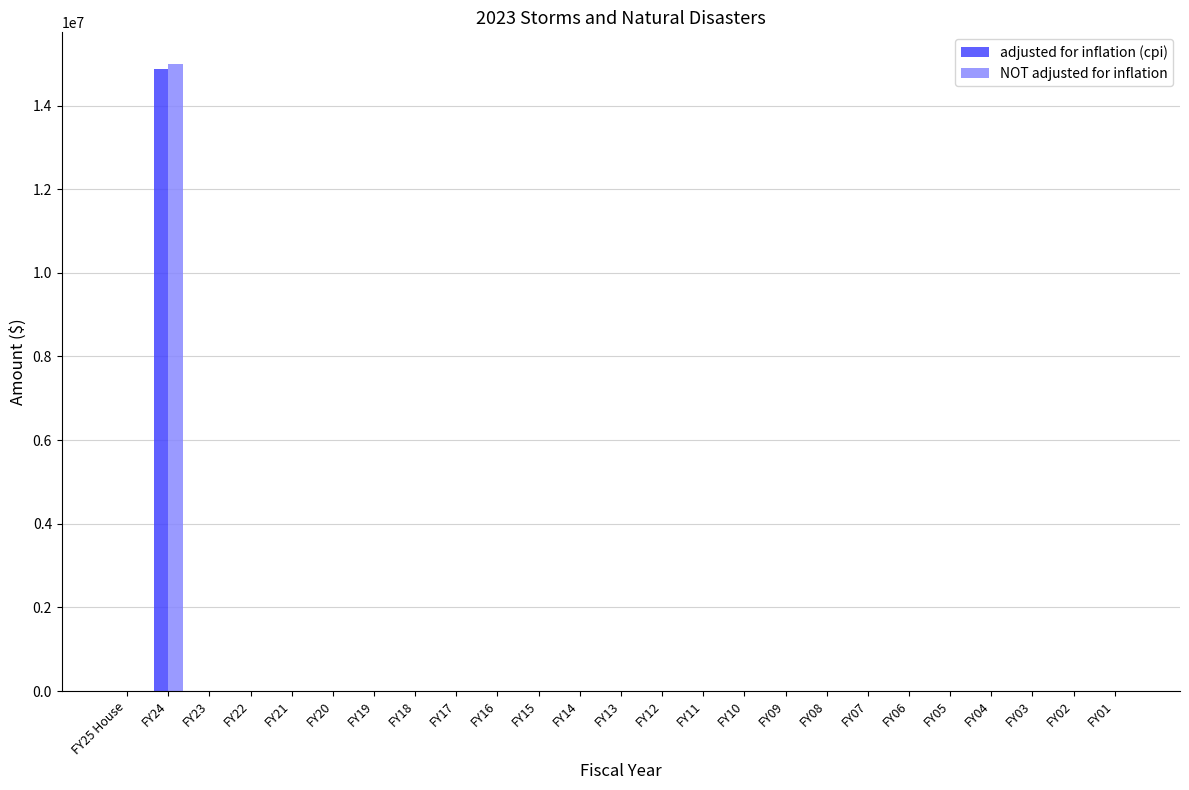

Reading left to right, list all the values displayed in this chart.

adjusted for inflation (cpi): 0	14868557	0	0	0	0	0	0	0	0	0	0	0	0	0	0	0	0	0	0	0	0	0	0	0
NOT adjusted for inflation: 0	15000000	0	0	0	0	0	0	0	0	0	0	0	0	0	0	0	0	0	0	0	0	0	0	0